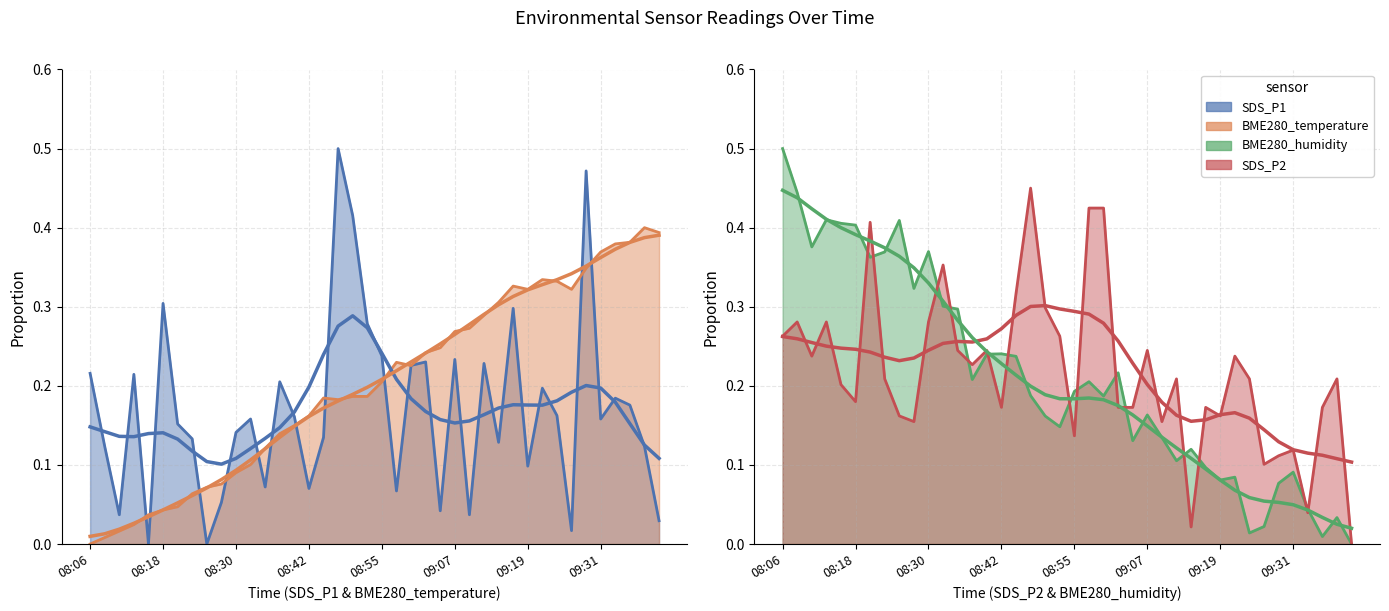

Does the chart display data point markers on the line(s)?

No